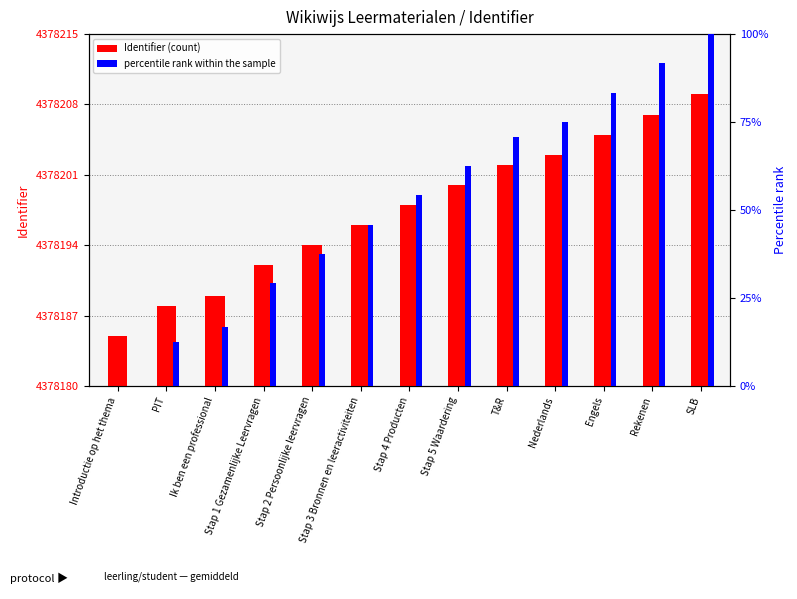

Which has a higher value, PIT or T&R?

T&R